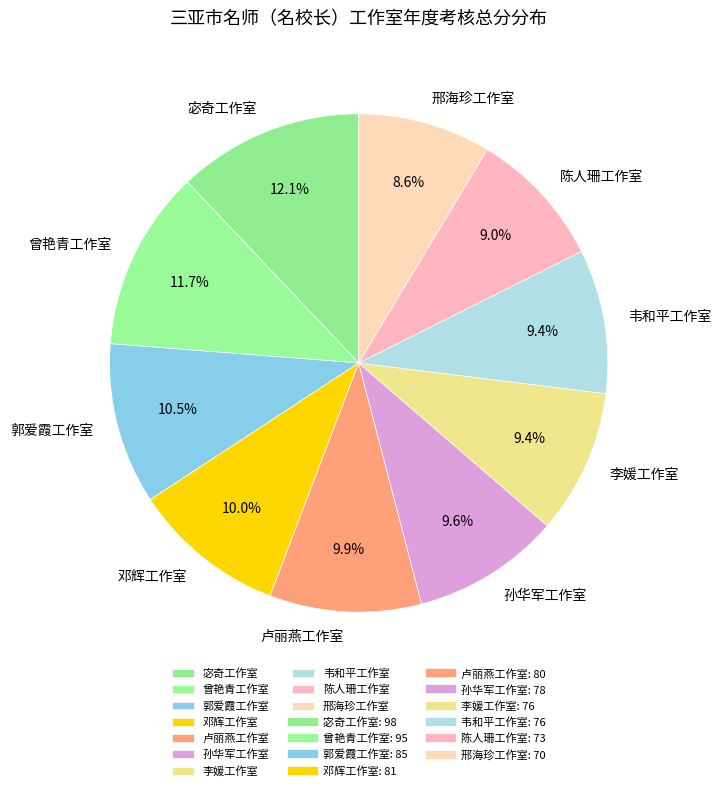

How many slices are in this pie chart?

10